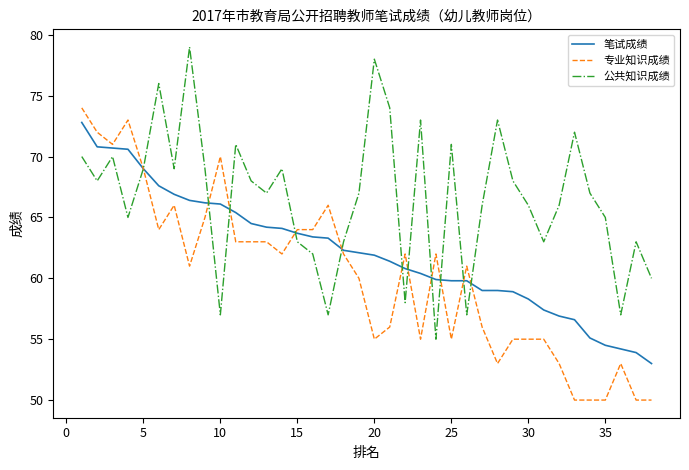

True or false: 公共知识成绩 and 笔试成绩 cross at least once.

True